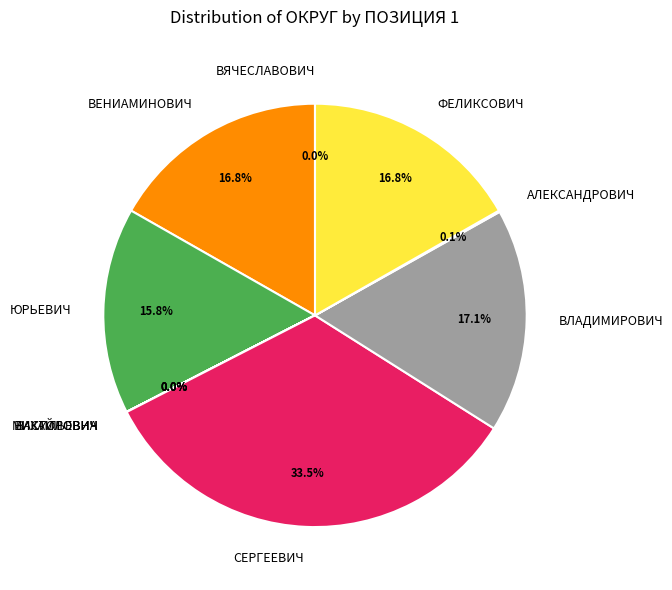

Which category has the biggest portion of the pie?

СЕРГЕЕВИЧ